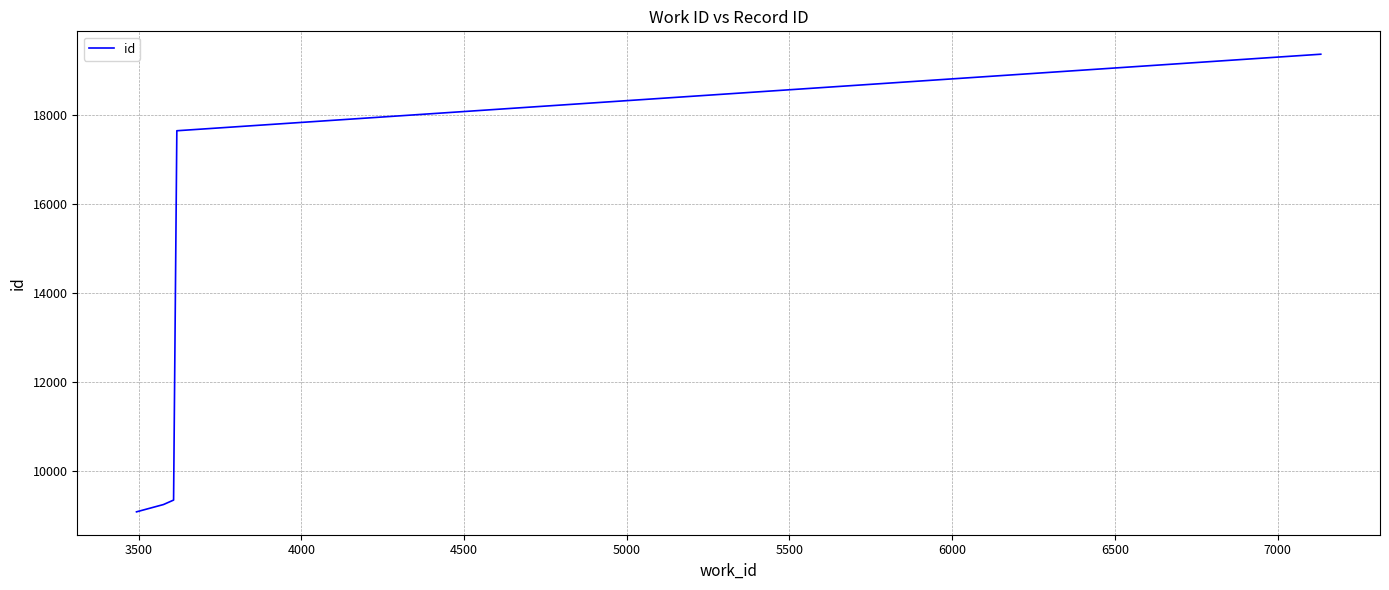

What is the minimum value shown in the chart?

9092